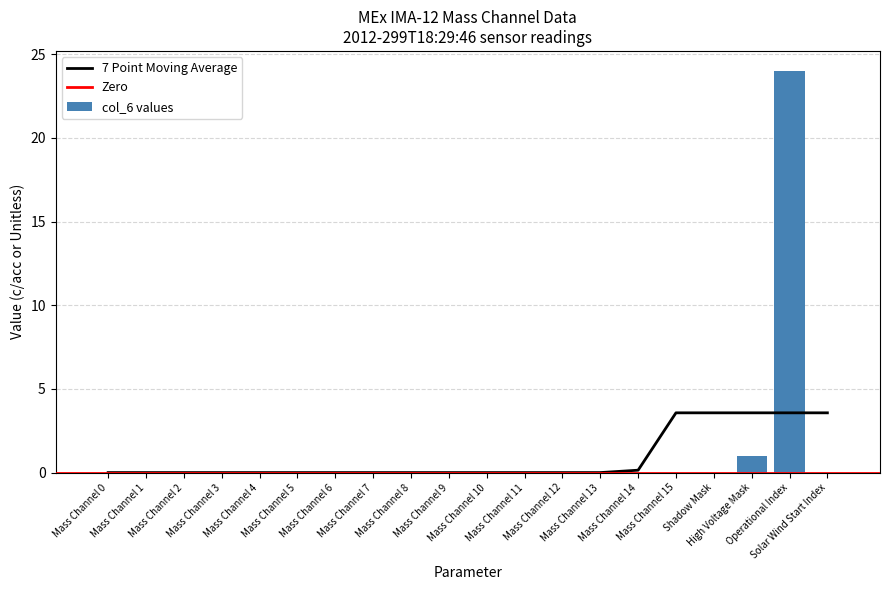

Does the chart contain any negative values?

No